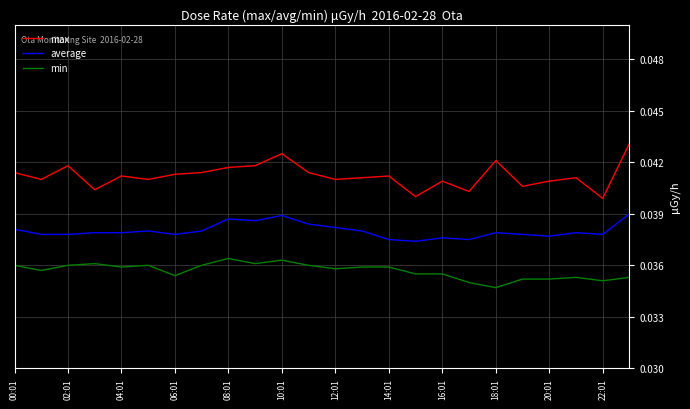

Rank the series by their average value, from highest to lowest.

max, average, min